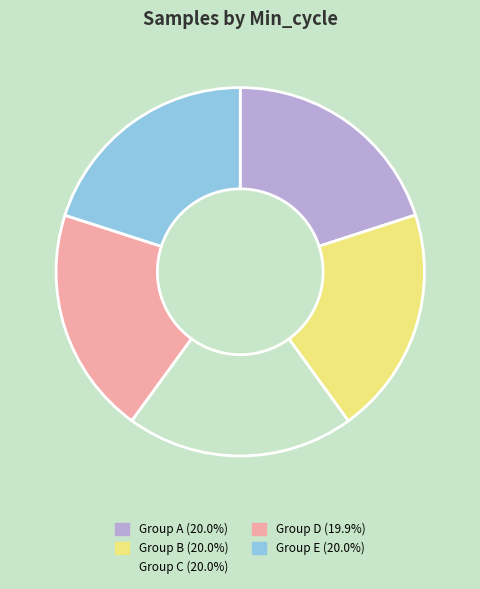

Is there any slice that represents more than half of the pie?

No